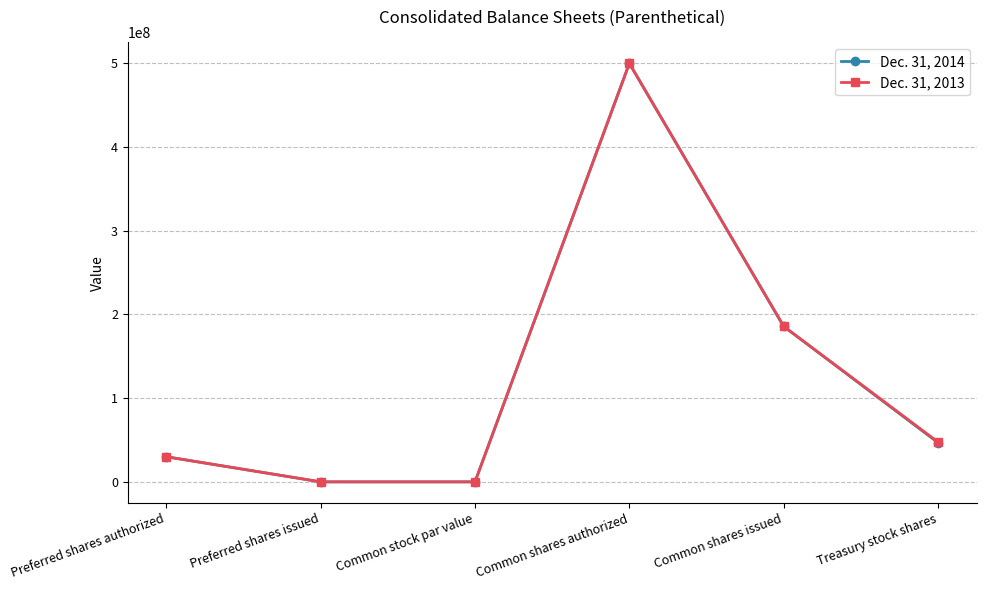

Which category has the highest value across all series?

Common shares authorized